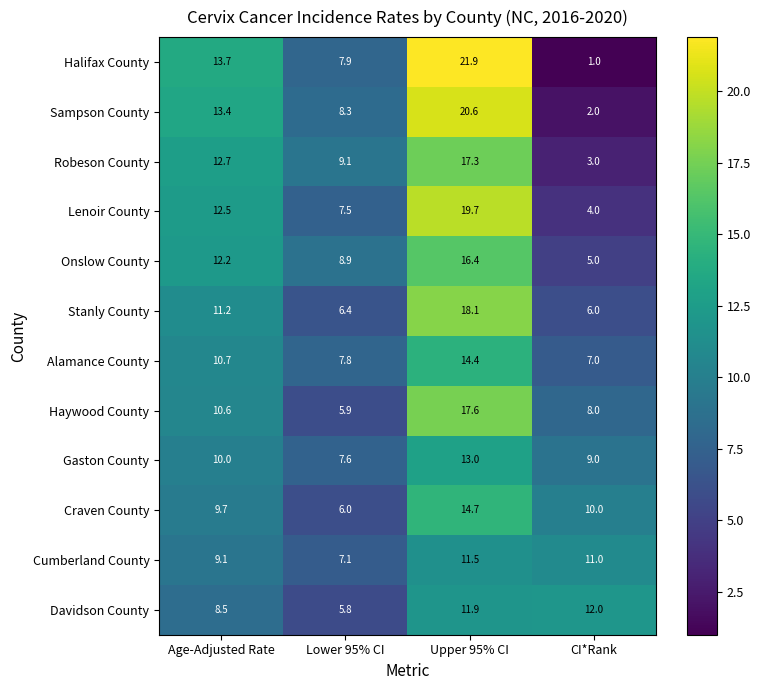

Read the Davidson County value at Age-Adjusted Rate.

8.5